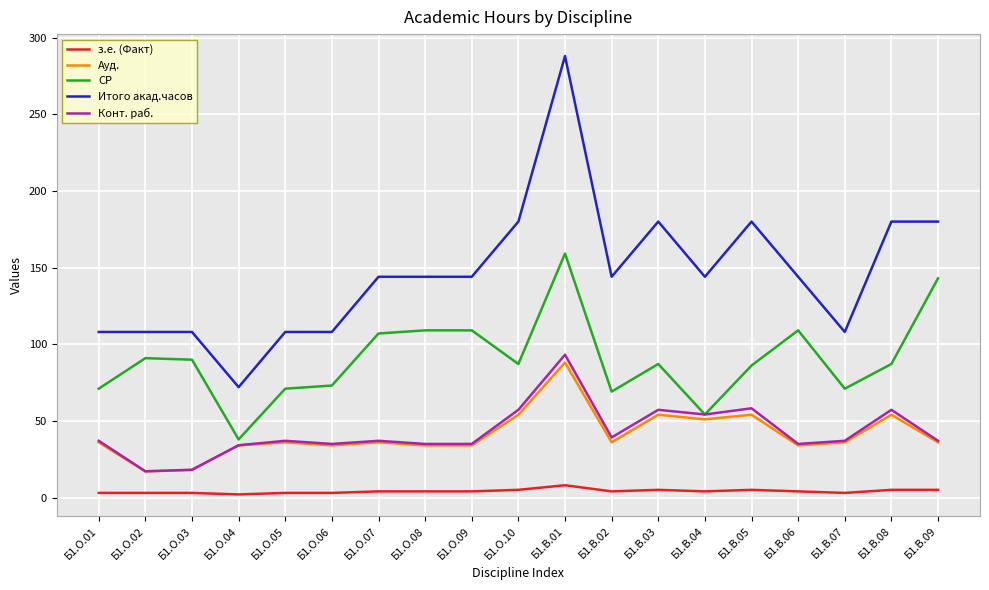

The value of Итого акад.часов at Б1.В.01 is 488.9. True or false?

False